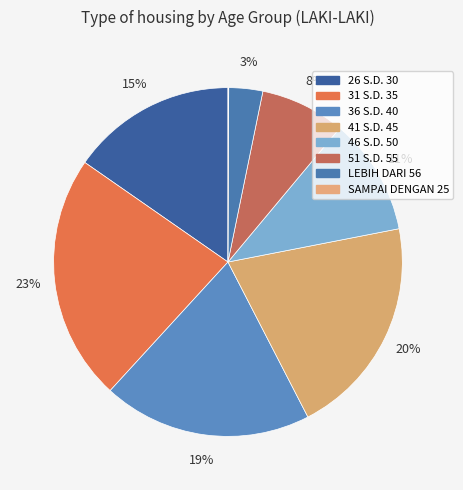

What percentage is the LEBIH DARI 56 slice, to the nearest percent?

3%